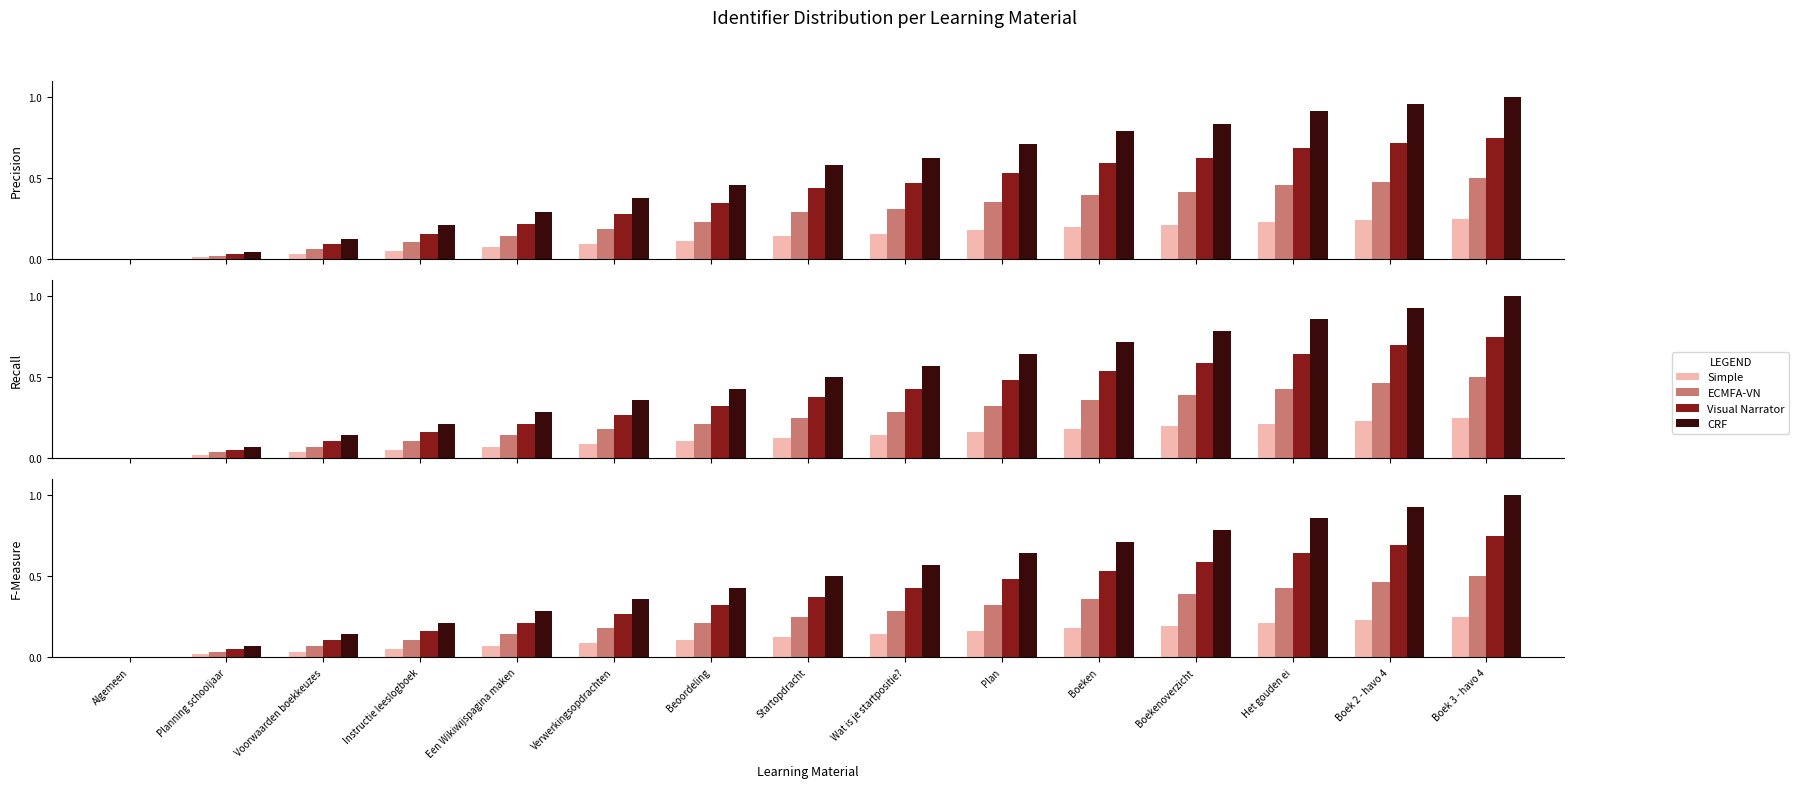

What is the average value of the CRF series?

0.5